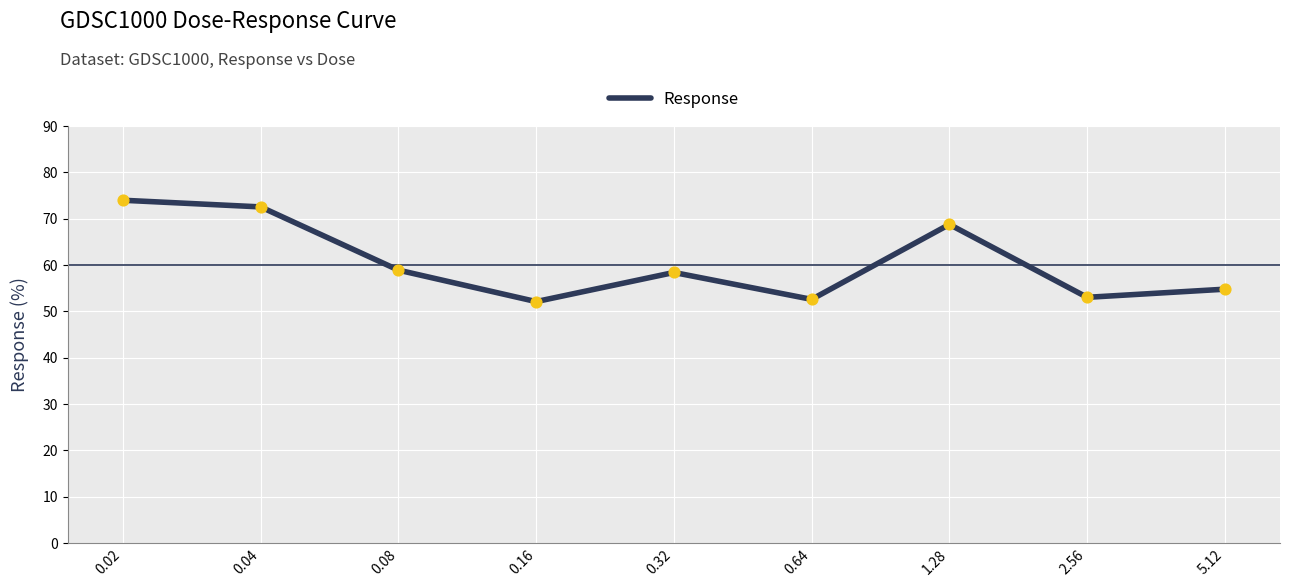

What is the change in value from 0.32 to 0.64?

-5.8